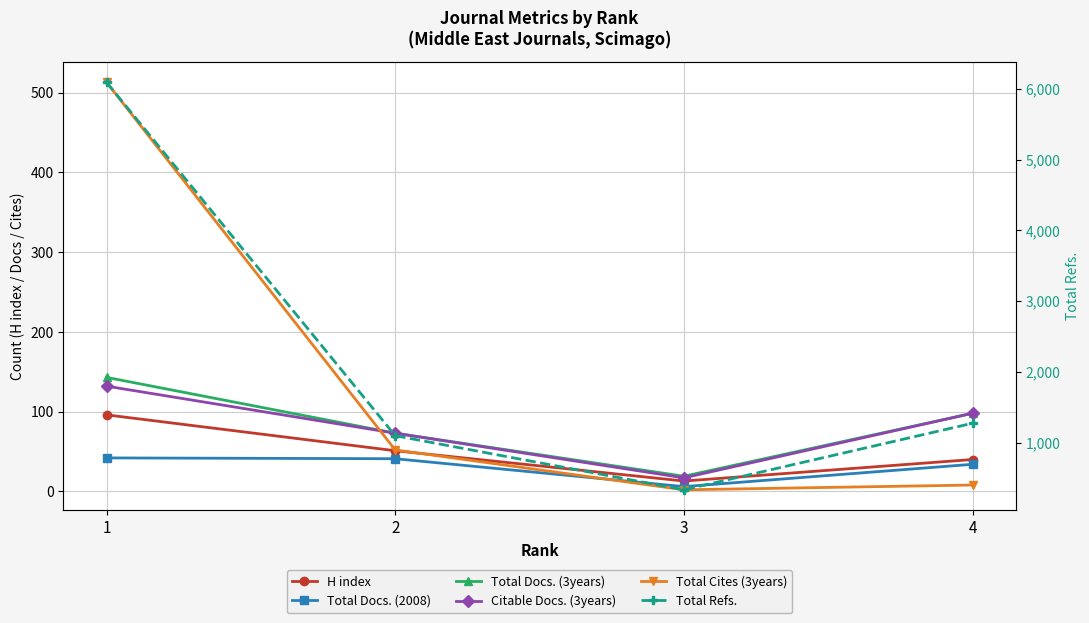

How many lines are shown in the chart?

6